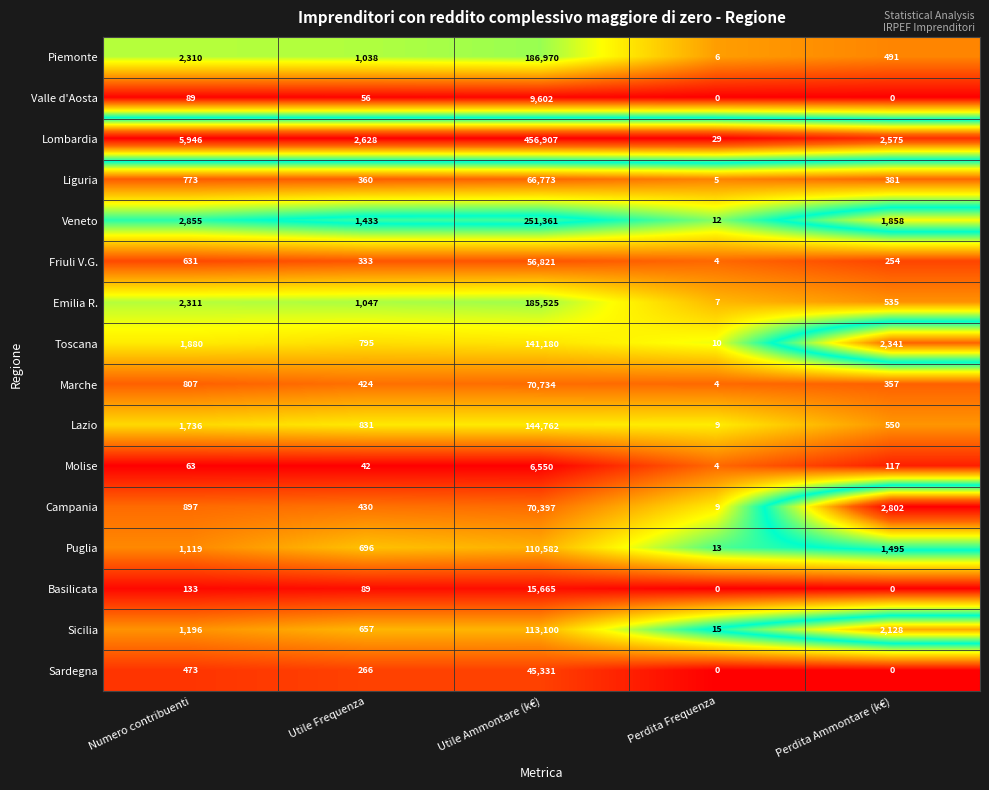

At which category is the sum across all series the highest?

Utile Ammontare (k€)